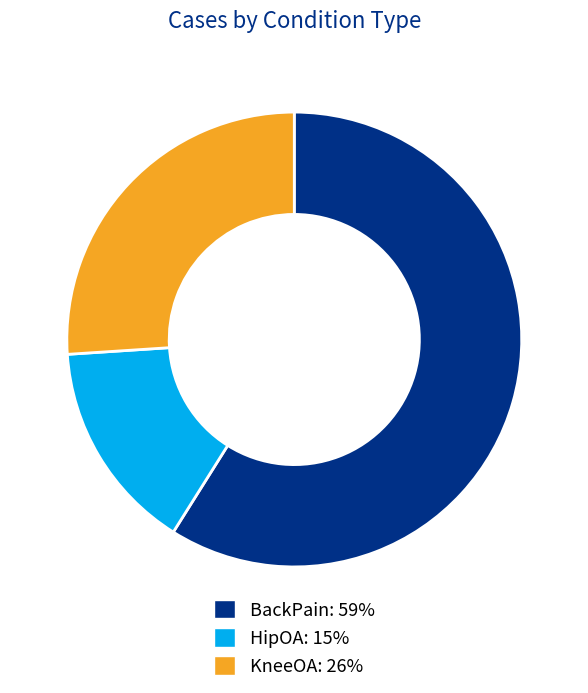

How many slices are in this pie chart?

3